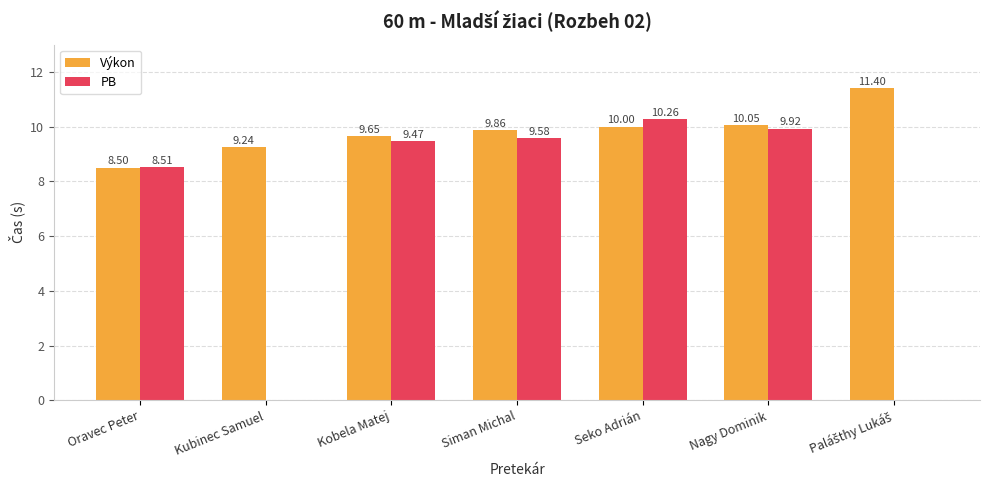

Which series changed the most between Oravec Peter and Siman Michal?

Výkon